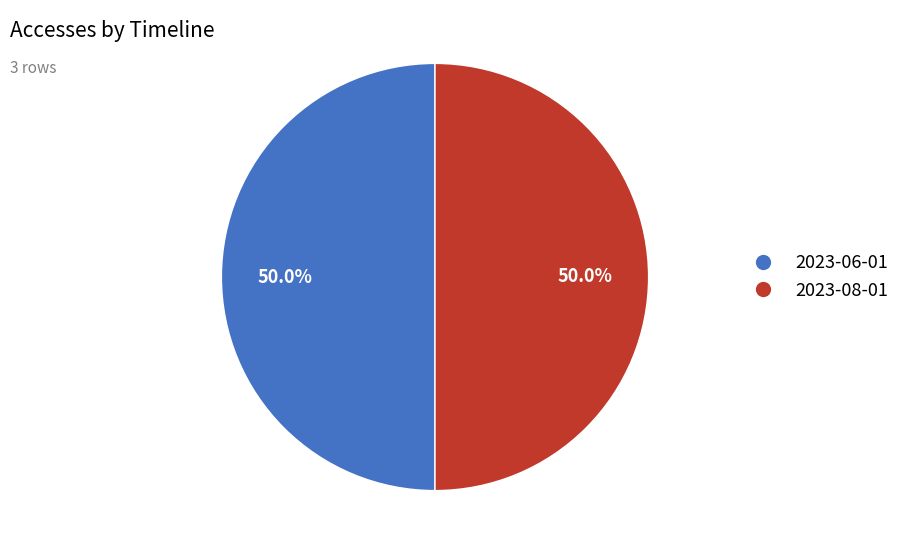

Which category has the biggest portion of the pie?

2023-06-01